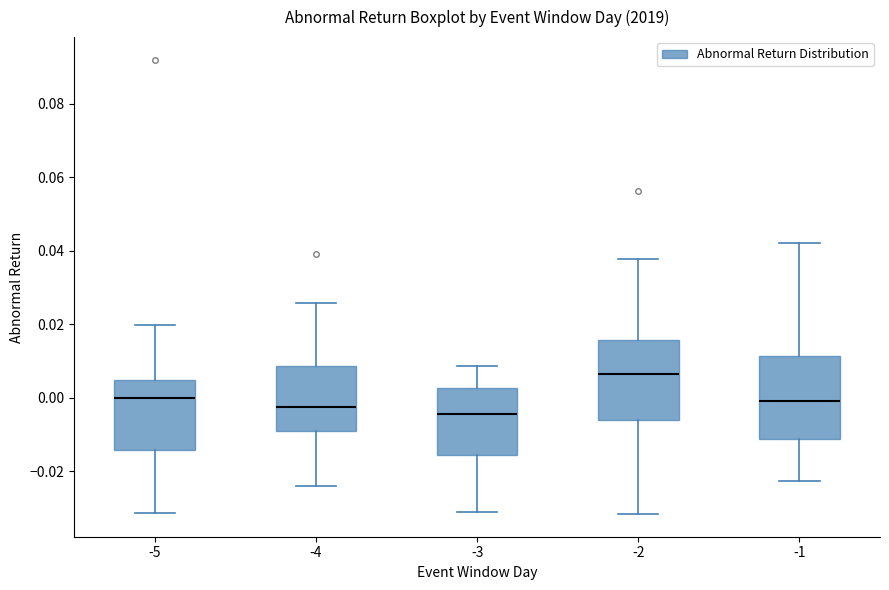

Reading left to right, read every box against the y-axis: the position of its median line, the range the box covers, and the ends of its whiskers. The values are not printed on the chart, so give them approximately, as read against the axis.

-5: median 0.000, box -0.014 to 0.004, whiskers -0.032 to 0.020
-4: median -0.002, box -0.010 to 0.008, whiskers -0.024 to 0.026
-3: median -0.004, box -0.016 to 0.002, whiskers -0.032 to 0.008
-2: median 0.006, box -0.006 to 0.016, whiskers -0.032 to 0.038
-1: median 0.000, box -0.012 to 0.012, whiskers -0.022 to 0.042